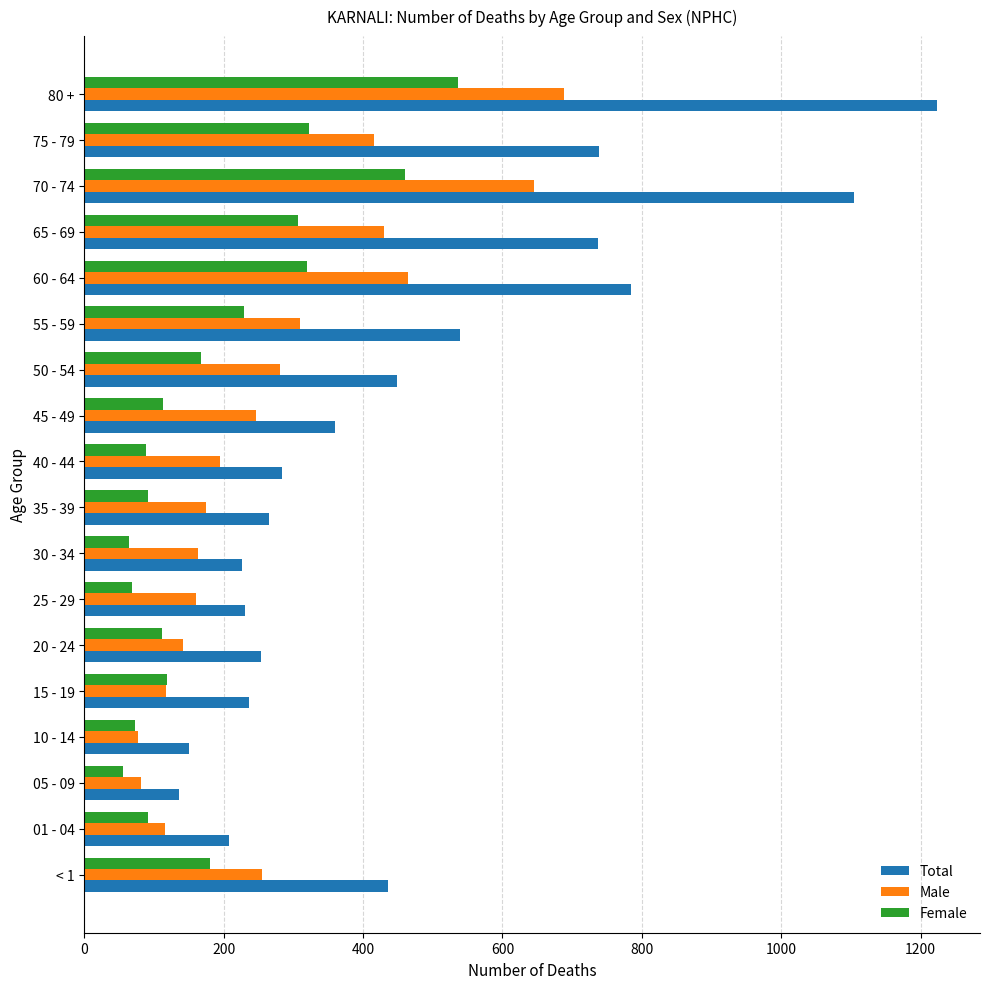

List the series in order of their peak value, lowest first.

Female, Male, Total